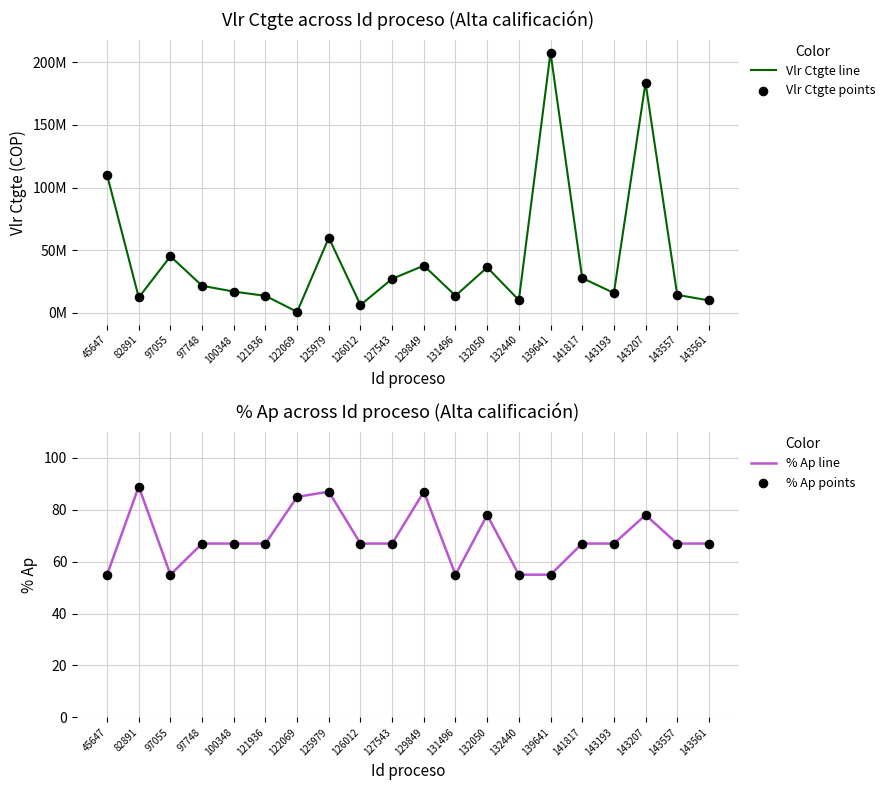

At how many categories does at least one series exceed 96659570?

3